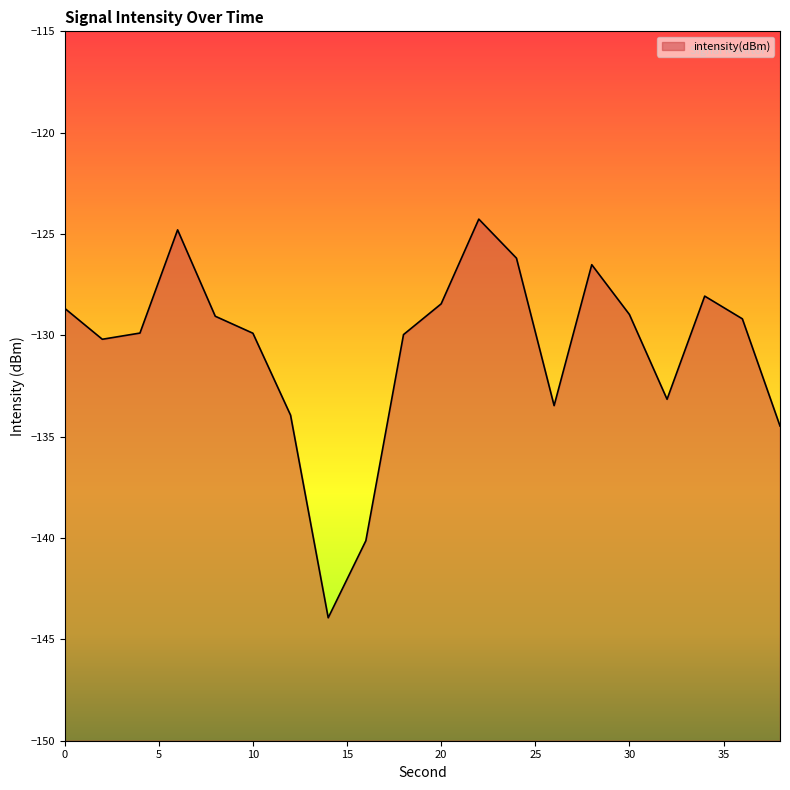

What is the difference between the values at 38 and 30?

5.5